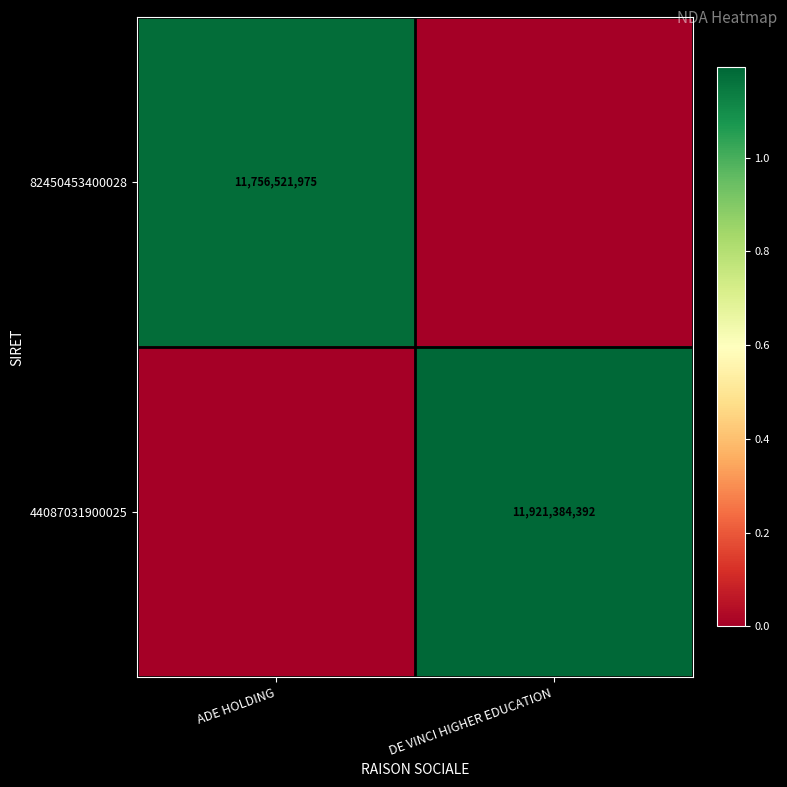

The value of 82450453400028 at ADE HOLDING is 18283597055. True or false?

False